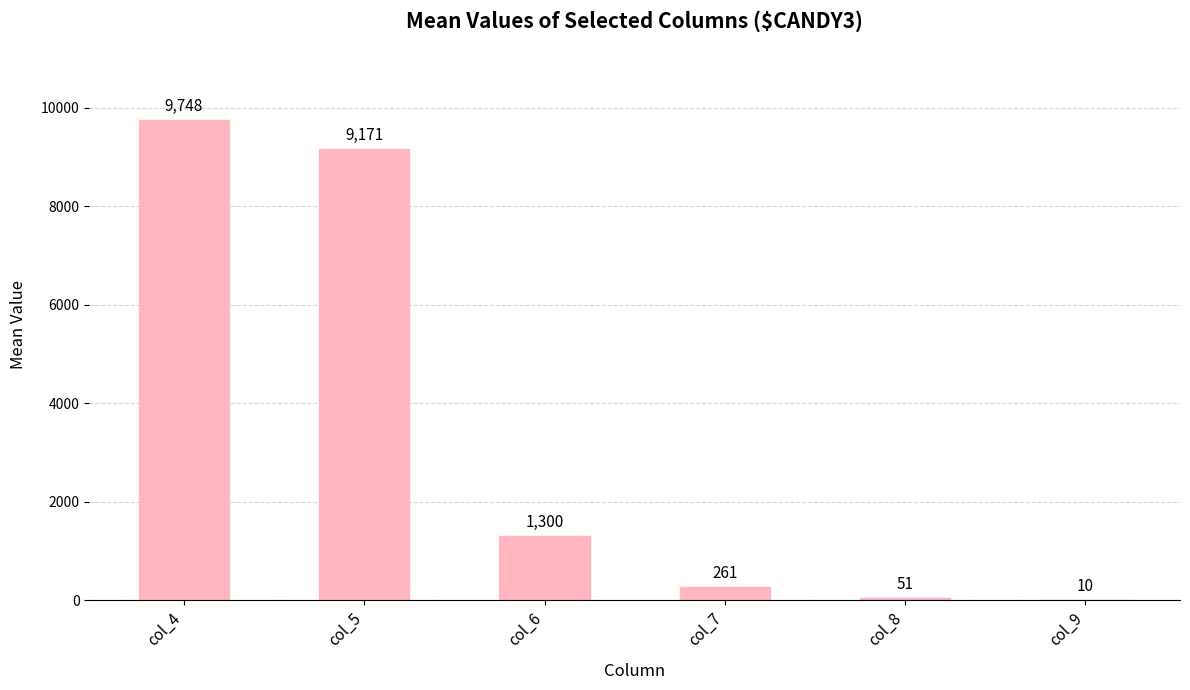

How many series are shown in this chart?

1